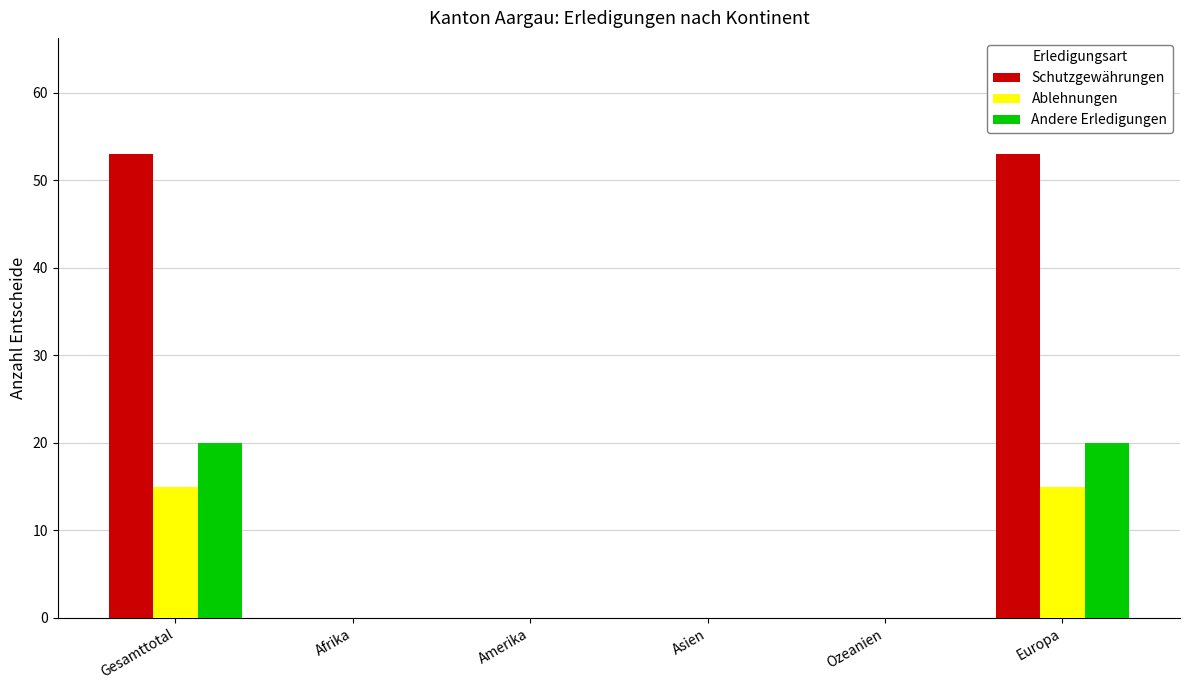

What is the approximate value of Ablehnungen at Europa?

15